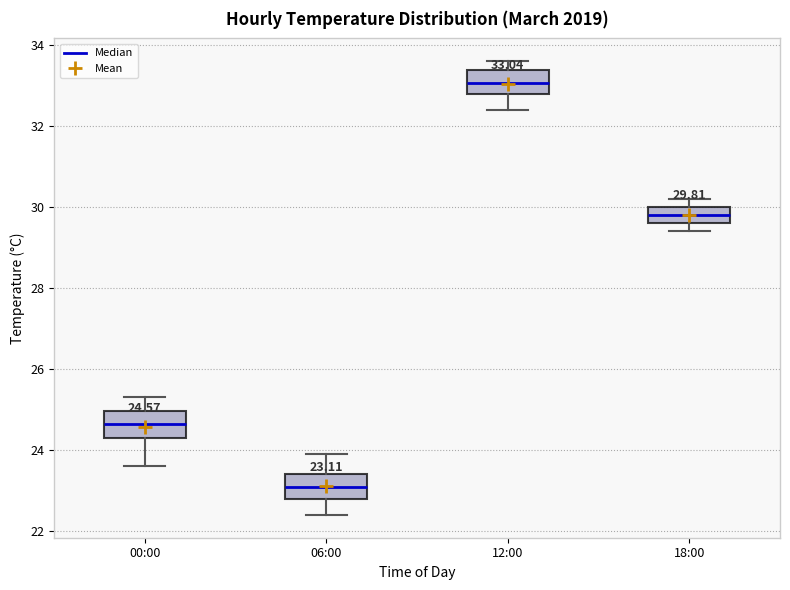

Which box's median line is the lowest?

06:00